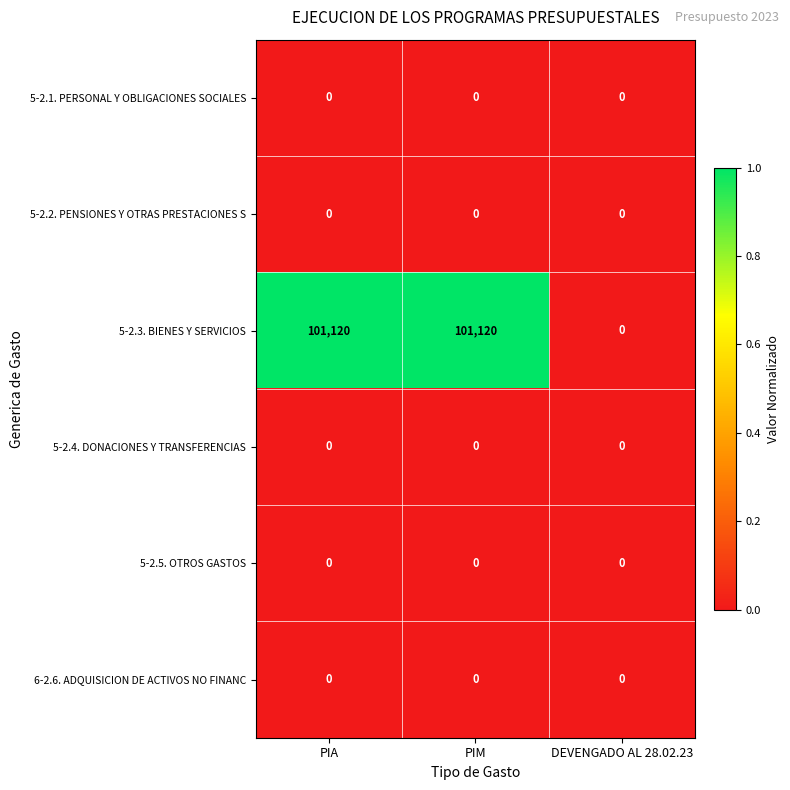

What is the maximum value shown in the chart?

101120